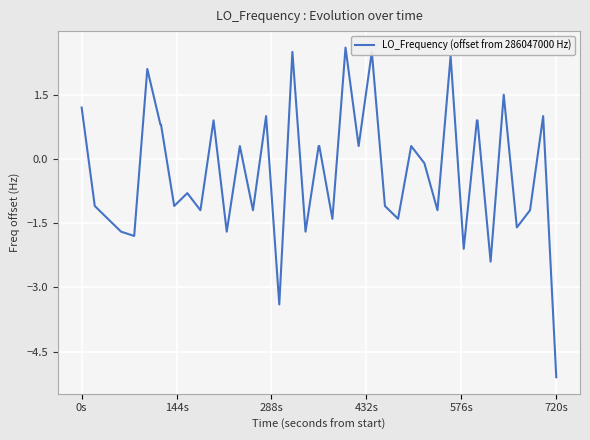

What is the smallest value displayed?

-5.1